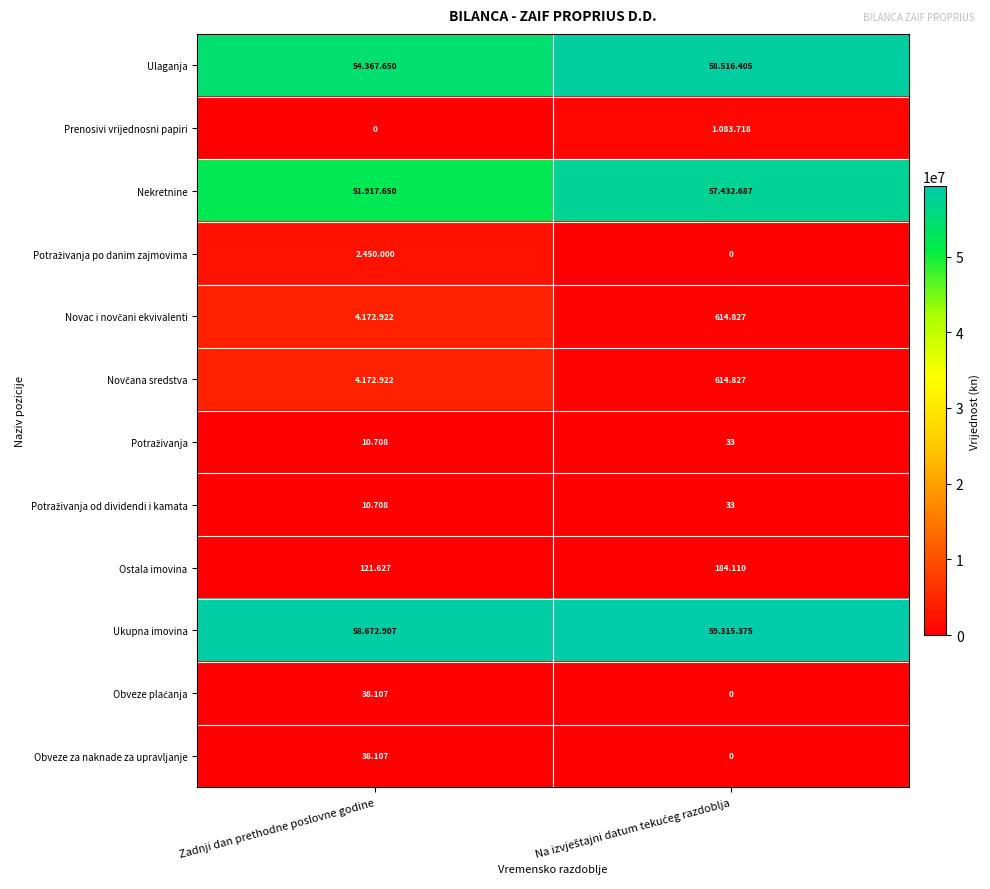

At which label is Ostala imovina closest to 152?

Zadnji dan prethodne poslovne godine